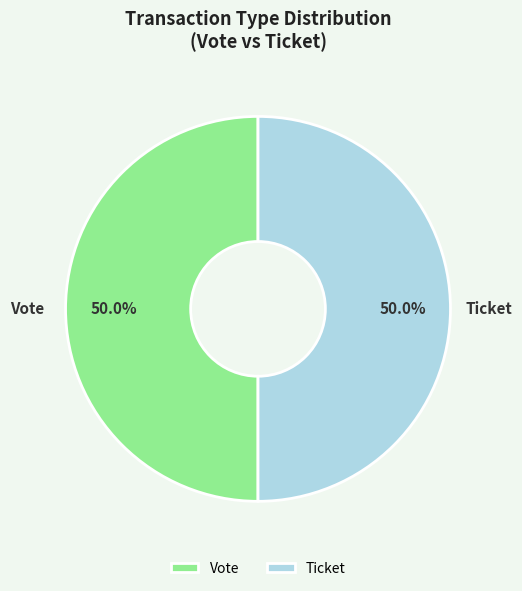

How much of the chart is everything except Ticket?

50.0%